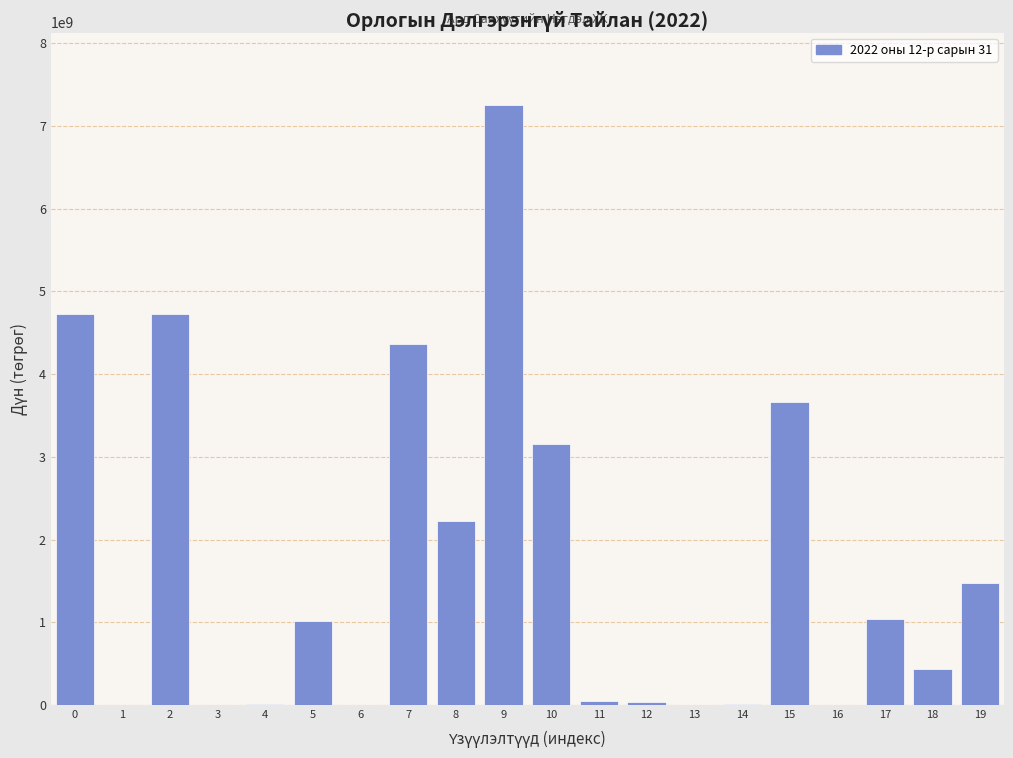

What is the change in value from 7 to 9?

+2892598196.9